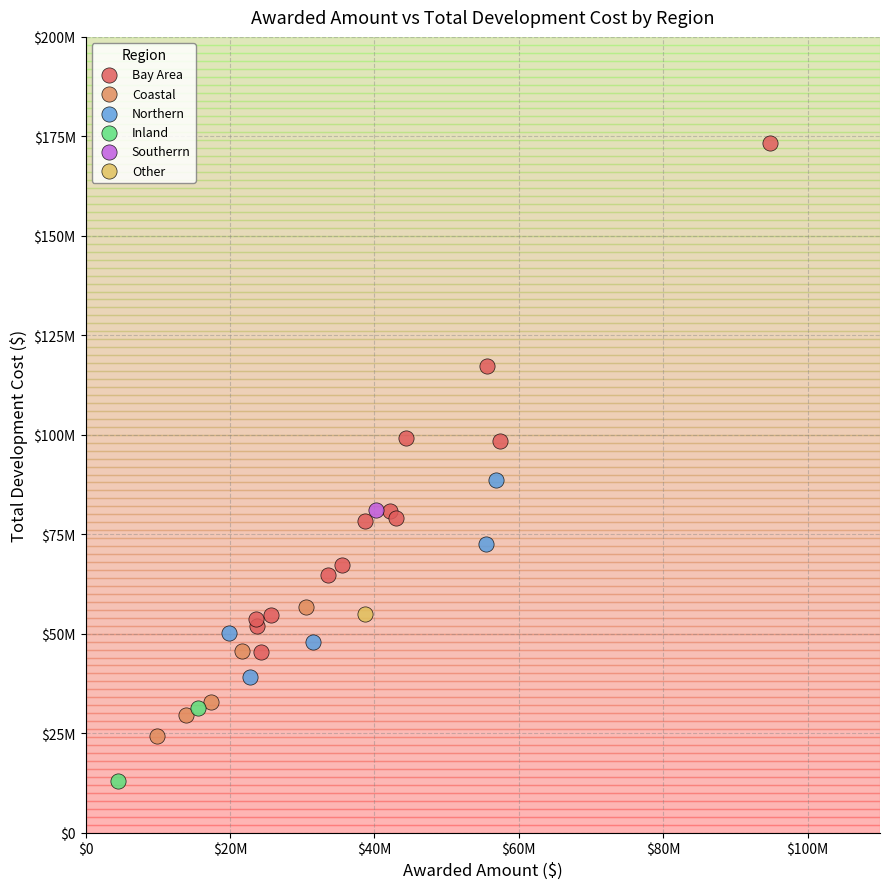

What are all the series names shown in the legend?

Bay Area, Coastal, Northern, Inland, Southerrn, Other